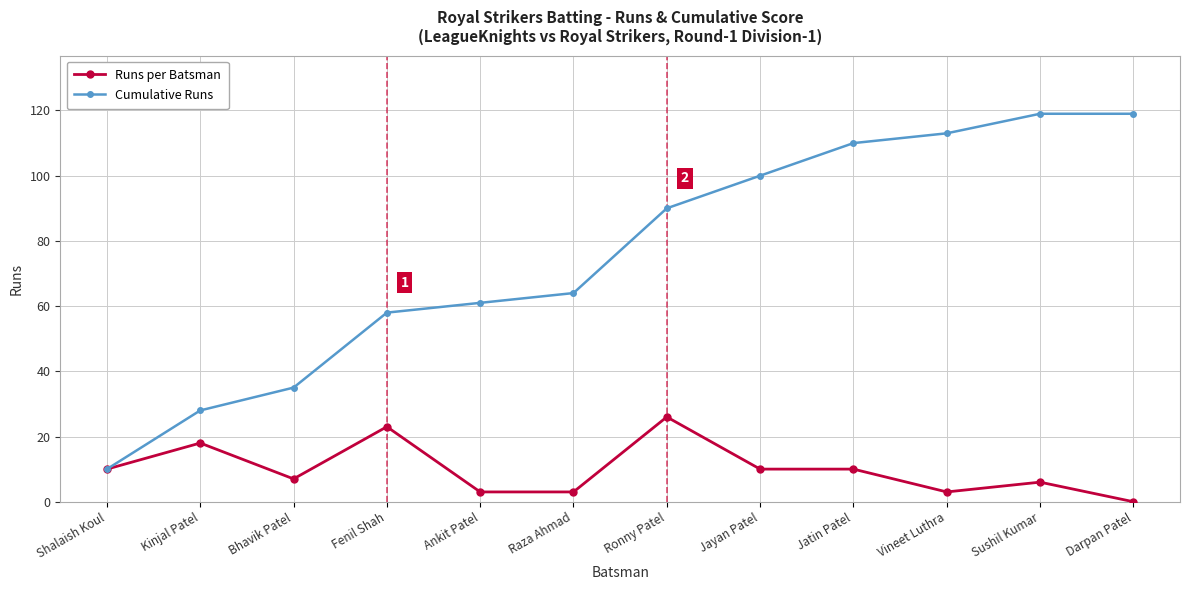

At how many categories does at least one series exceed 55?

9